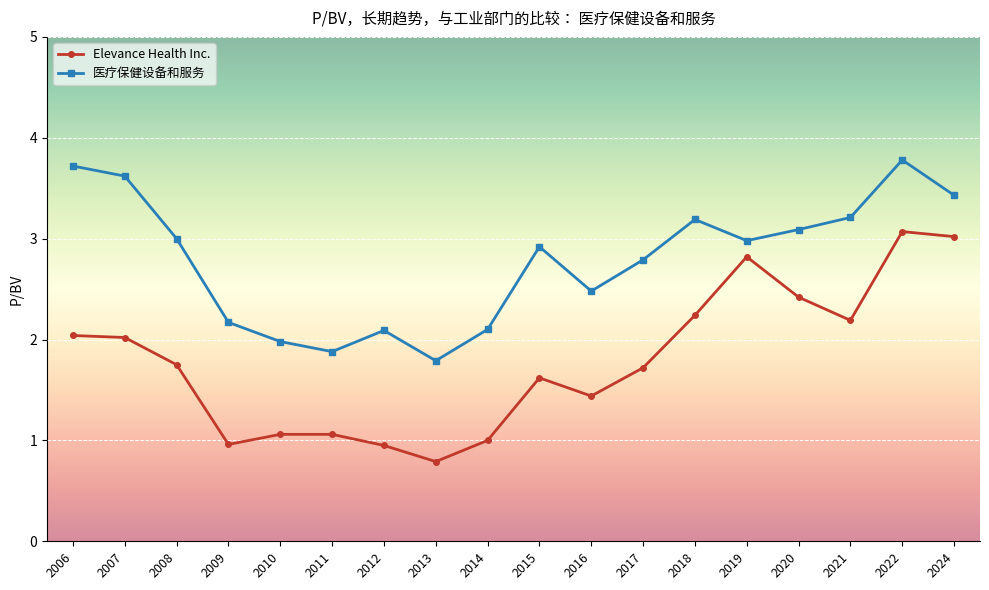

True or false: 医疗保健设备和服务 and Elevance Health Inc. intersect in this chart.

False